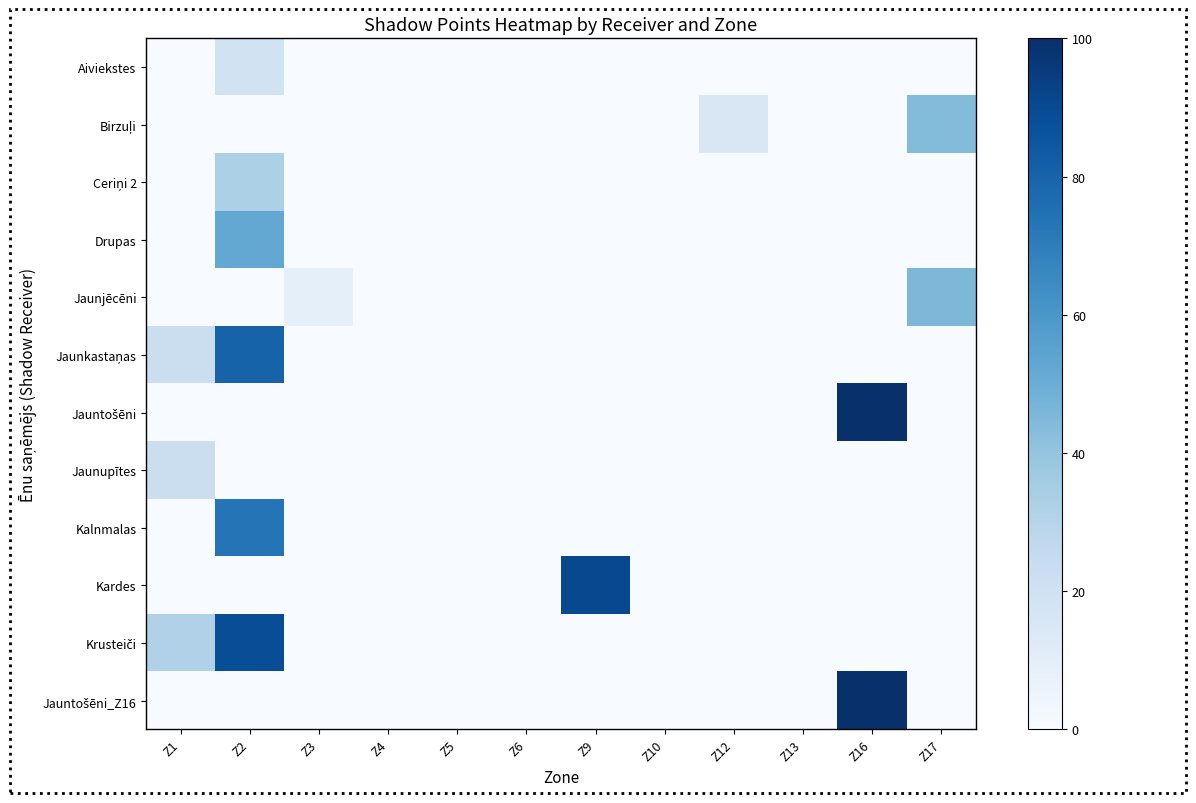

The value of Ceriņi 2 at Z5 is 0.0. True or false?

True